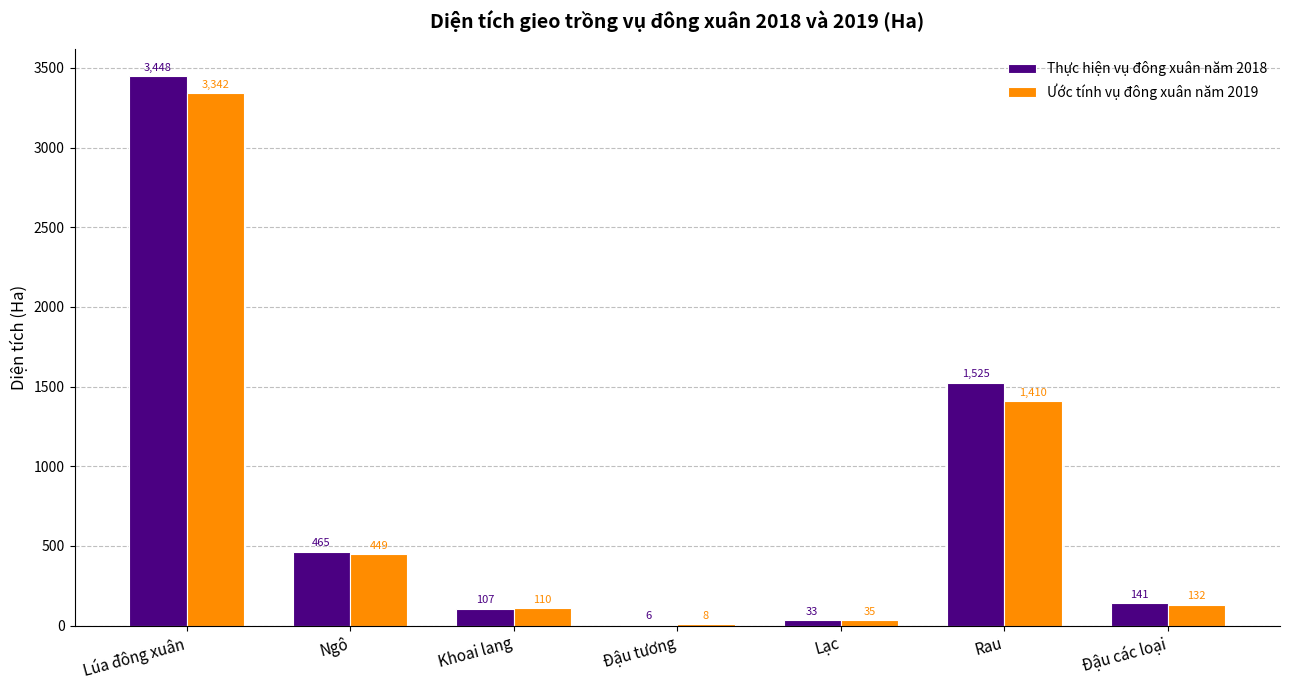

Is the value of Thực hiện vụ đông xuân năm 2018 at Đậu các loại greater than the value of Ước tính vụ đông xuân năm 2019 at Đậu các loại?

Yes